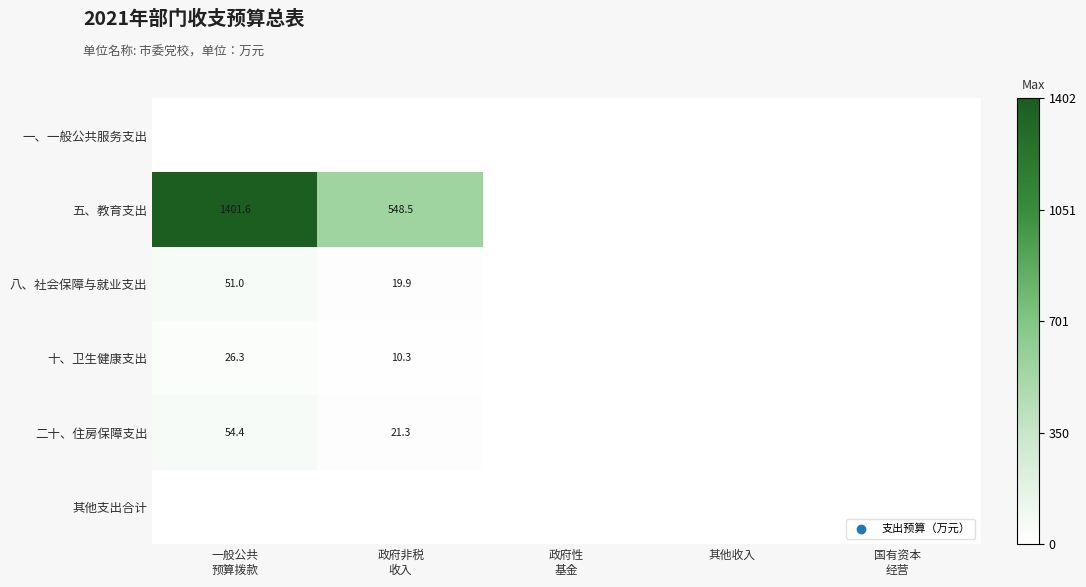

Which has a higher value, 政府非税
收入 or 政府性
基金?

政府非税
收入